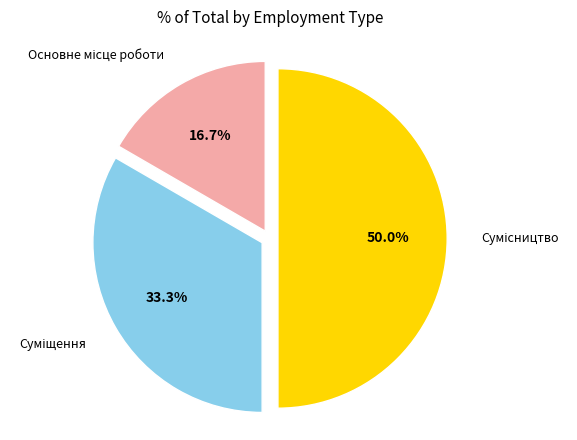

How many slices are in this pie chart?

3